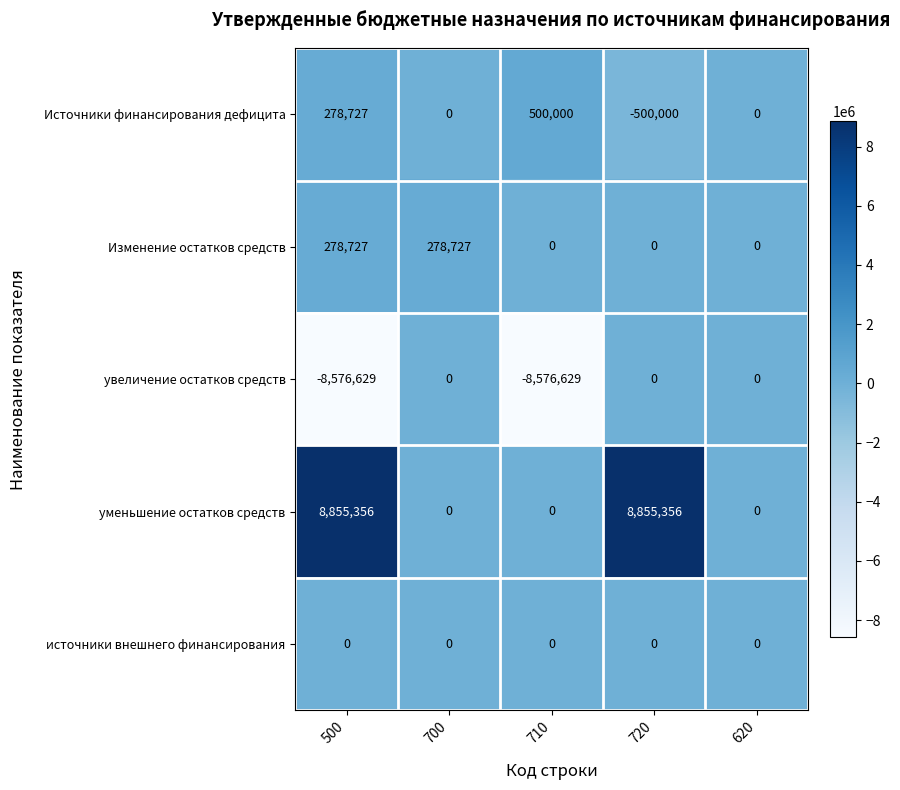

Which series has the largest range (max minus min)?

уменьшение остатков средств